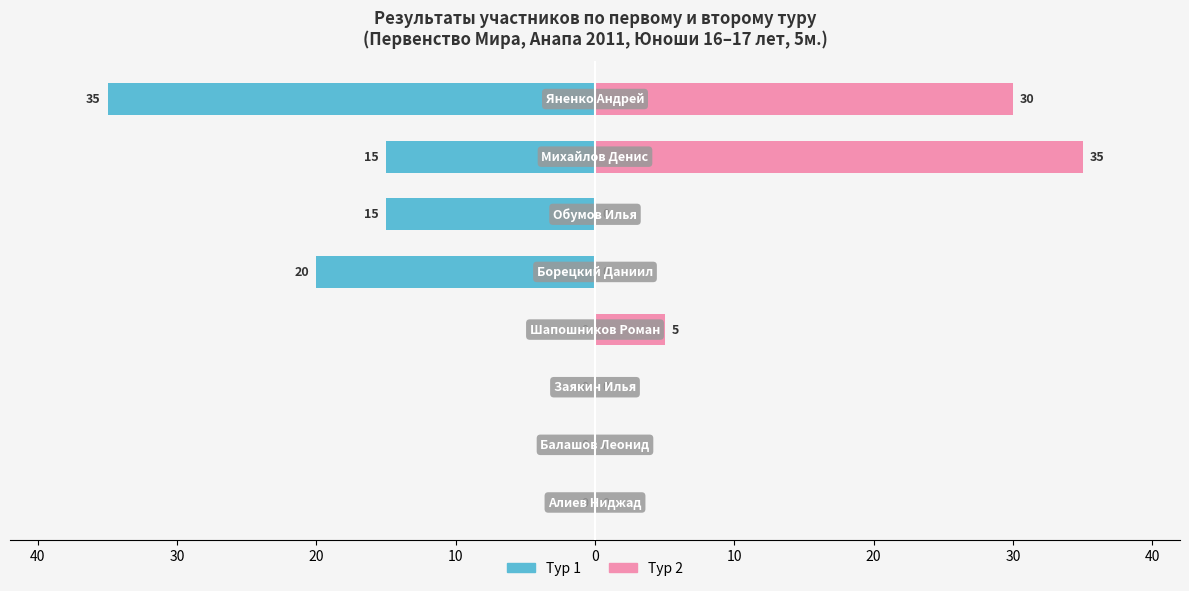

Is it true that Тур 2 equals 18 at 50?

False